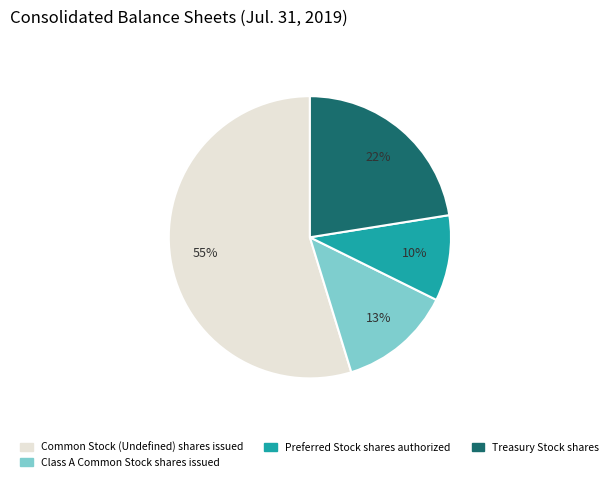

To the nearest percent, what is the difference between the largest and smallest slice percentages?

45%